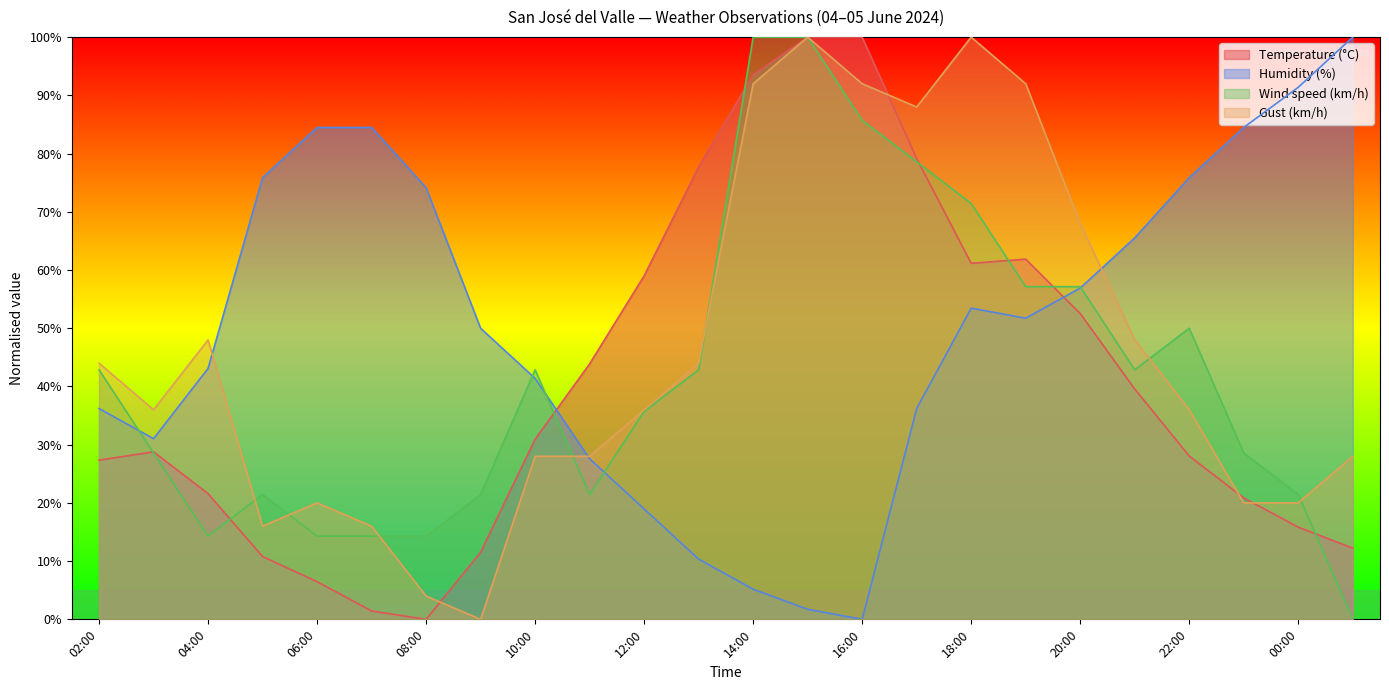

How many times do Temperature (°C) and Humidity (%) cross each other?

2